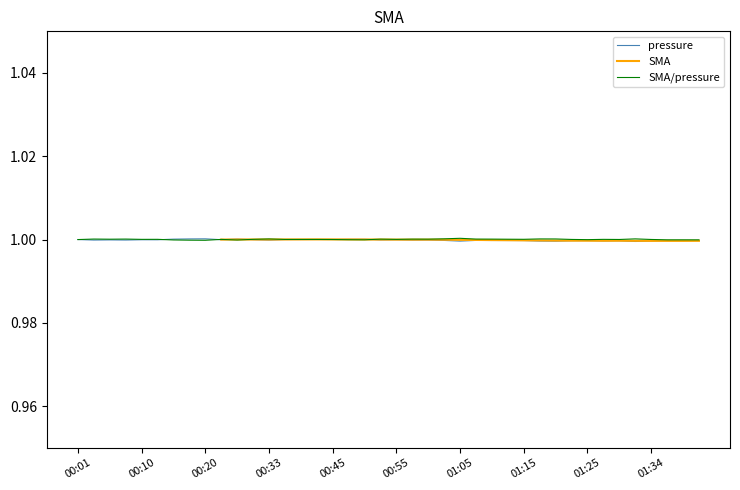

The value at 14 is 1.0. True or false?

True